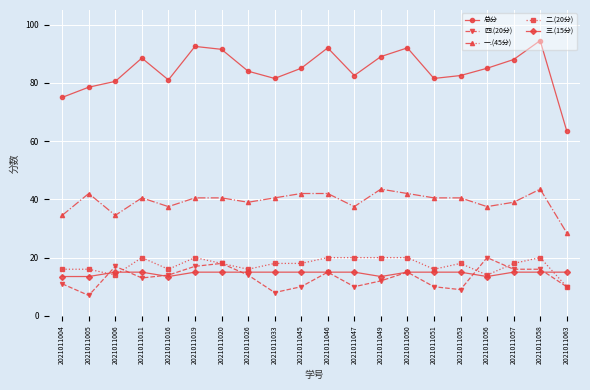

Reading left to right, extract all data points from this chart.

总分: 75.0	78.5	80.5	88.5	81.0	92.5	91.5	84.0	81.5	85.0	92.0	82.5	89.0	92.0	81.5	82.5	85.0	88.0	94.5	63.5
四.(20分): 11.0	7.0	17.0	13.0	14.0	17.0	18.0	14.0	8.0	10.0	15.0	10.0	12.0	15.0	10.0	9.0	20.0	16.0	16.0	10.0
一.(45分): 34.5	42.0	34.5	40.5	37.5	40.5	40.5	39.0	40.5	42.0	42.0	37.5	43.5	42.0	40.5	40.5	37.5	39.0	43.5	28.5
二.(20分): 16.0	16.0	14.0	20.0	16.0	20.0	18.0	16.0	18.0	18.0	20.0	20.0	20.0	20.0	16.0	18.0	14.0	18.0	20.0	10.0
三.(15分): 13.5	13.5	15.0	15.0	13.5	15.0	15.0	15.0	15.0	15.0	15.0	15.0	13.5	15.0	15.0	15.0	13.5	15.0	15.0	15.0